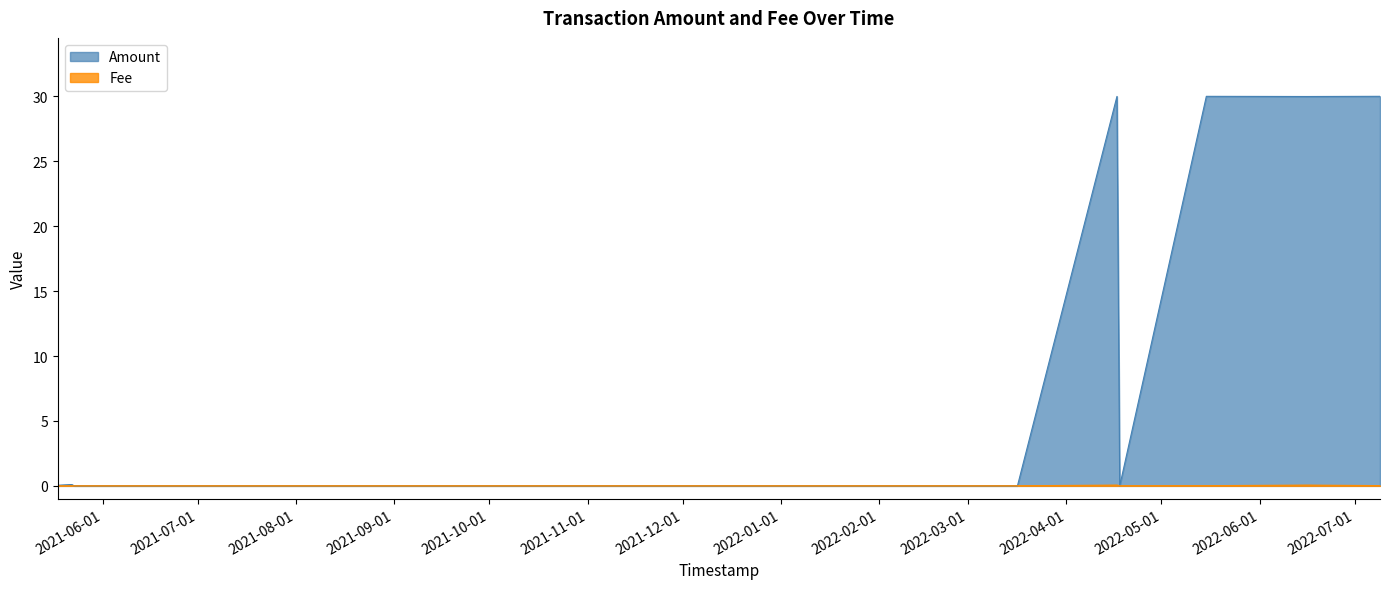

How many distinct data groups are displayed?

2